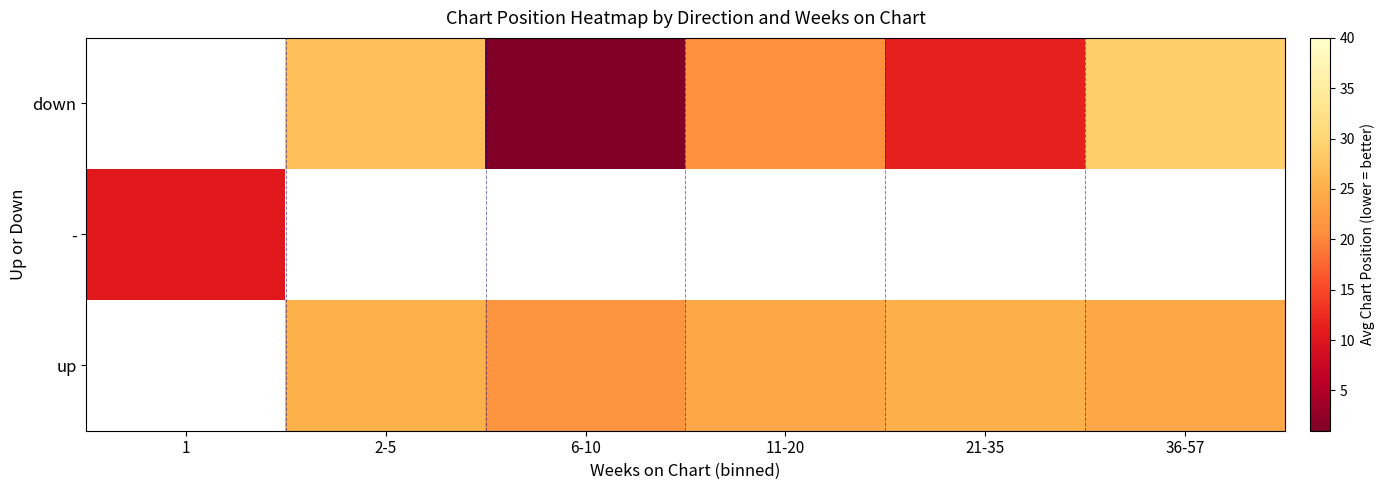

The value of down at 2-5 is 27.0. True or false?

True